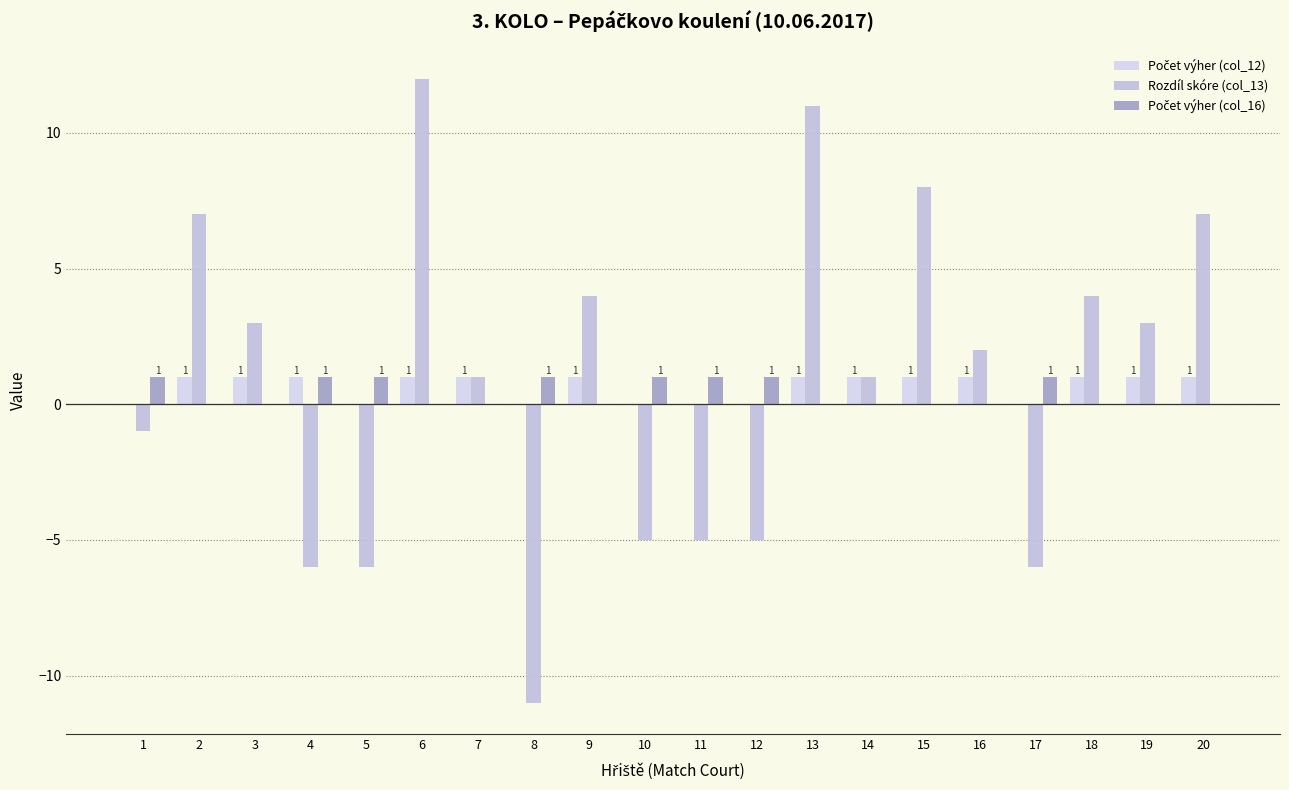

Reading left to right, extract all data points from this chart.

Počet výher (col_12): 1=0	2=1	3=1	4=1	5=0	6=1	7=1	8=0	9=1	10=0	11=0	12=0	13=1	14=1	15=1	16=1	17=0	18=1	19=1	20=1
Rozdíl skóre (col_13): 1=-1	2=7	3=3	4=-6	5=-6	6=12	7=1	8=-11	9=4	10=-5	11=-5	12=-5	13=11	14=1	15=8	16=2	17=-6	18=4	19=3	20=7
Počet výher (col_16): 1=1	2=0	3=0	4=1	5=1	6=0	7=0	8=1	9=0	10=1	11=1	12=1	13=0	14=0	15=0	16=0	17=1	18=0	19=0	20=0